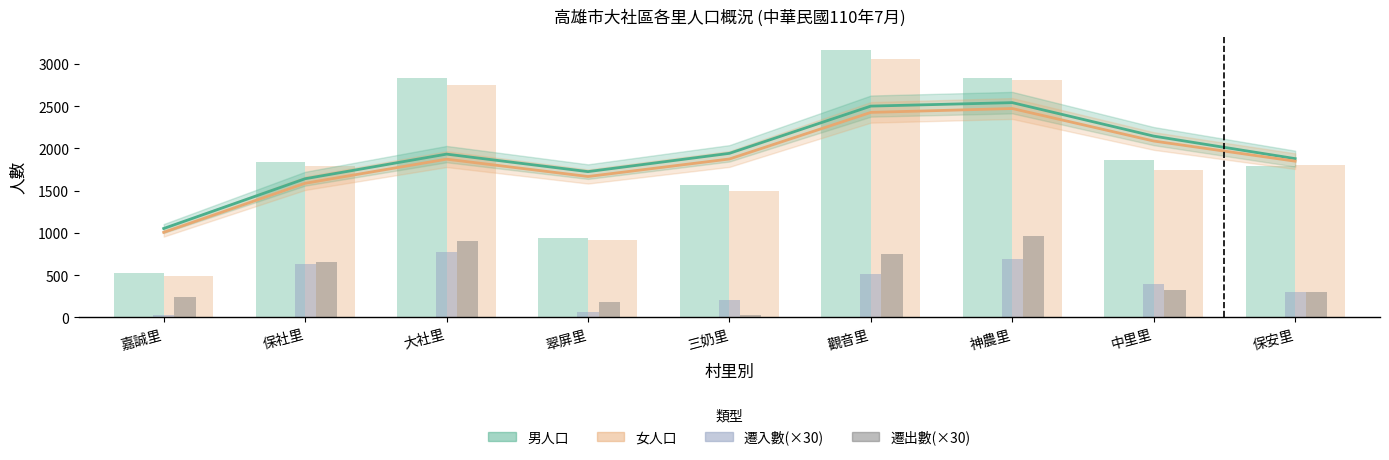

What is the label of the 6th bar from the right?

翠屏里